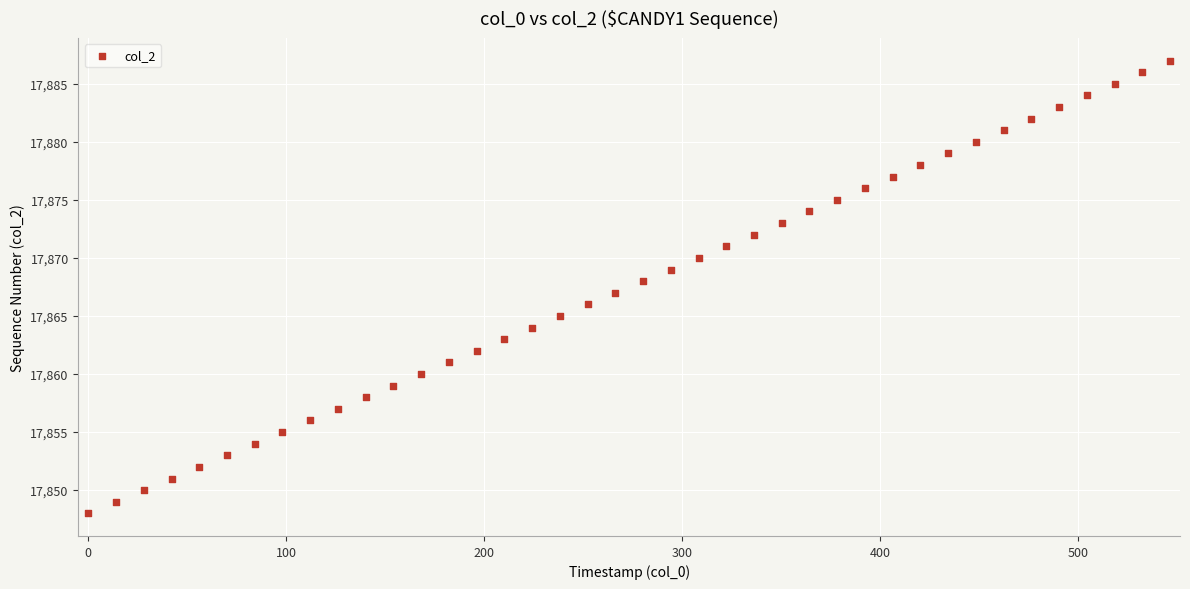

What is the range of Y values (max minus min)?

39